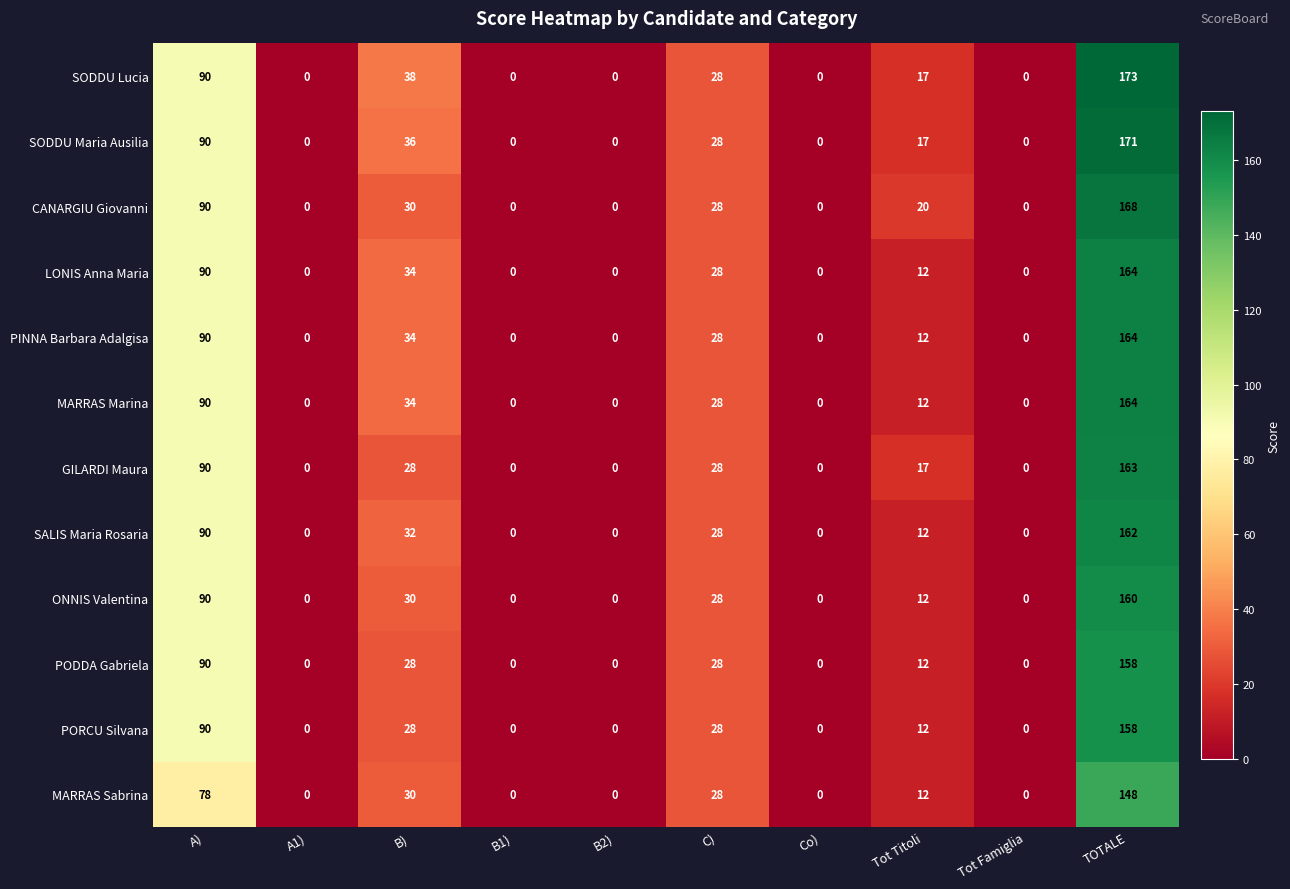

What is the sum of the GILARDI Maura values at Co) and Tot Titoli?

17